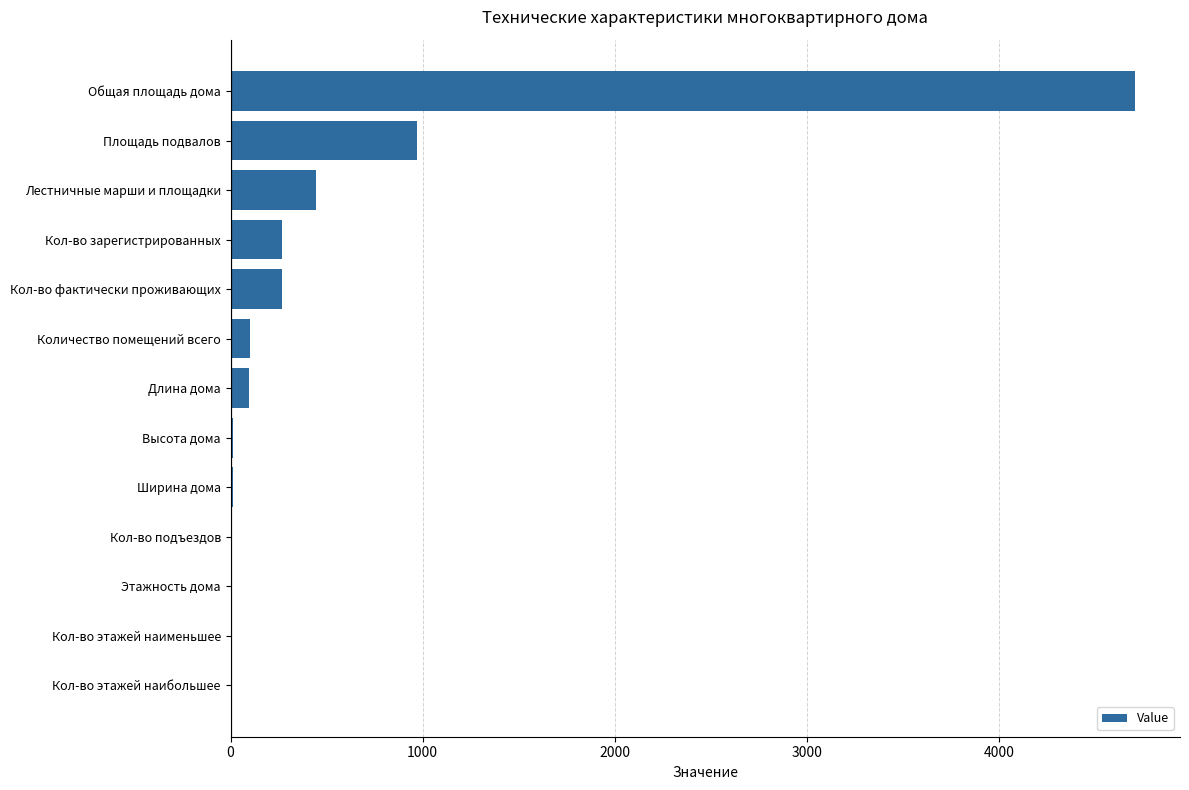

Count the number of data series in this chart.

1